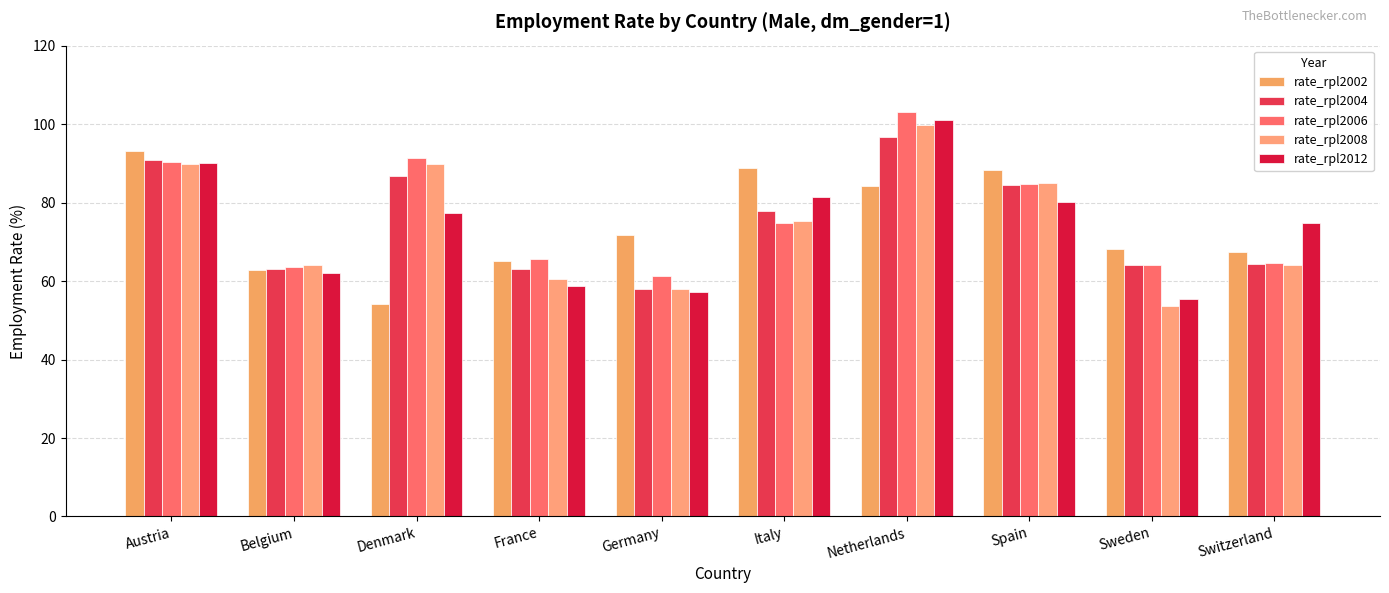

At which category is the sum across all series the highest?

Netherlands